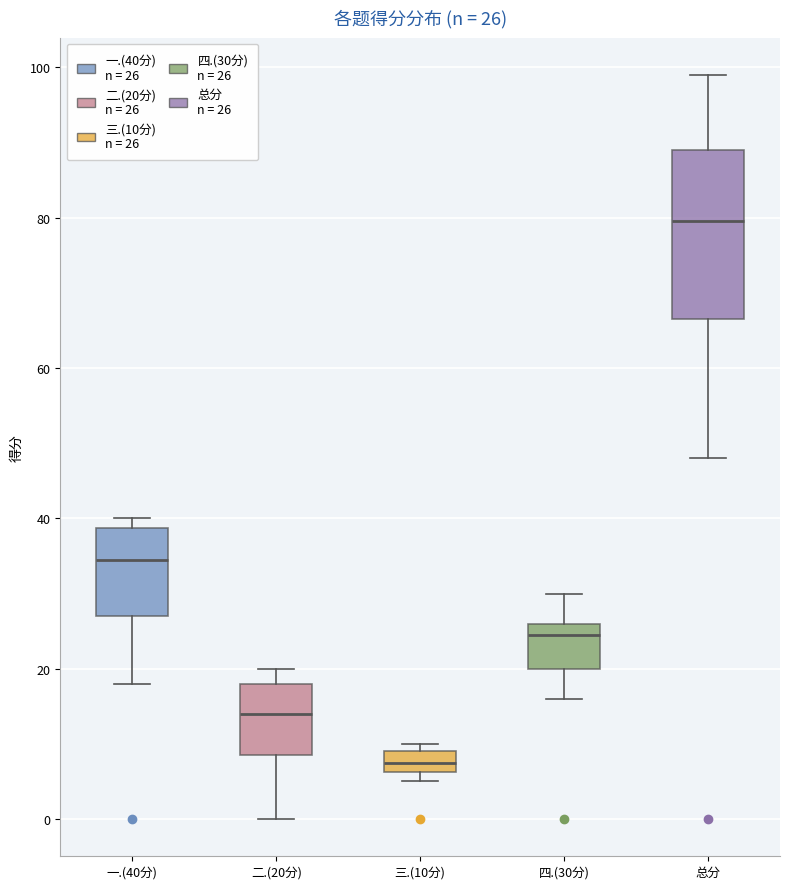

Comparing the boxes themselves (not the whiskers), which one is the tallest?

总分